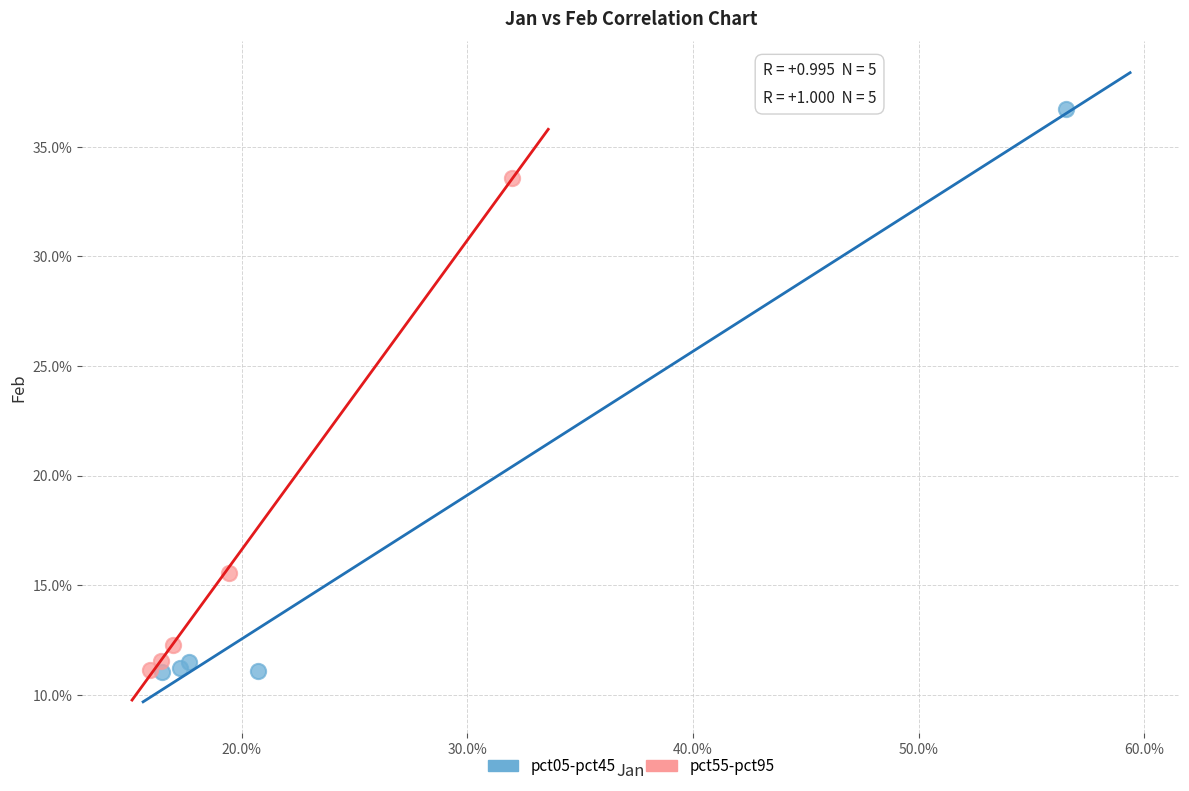

Which series contains the highest Y value?

pct05-pct45